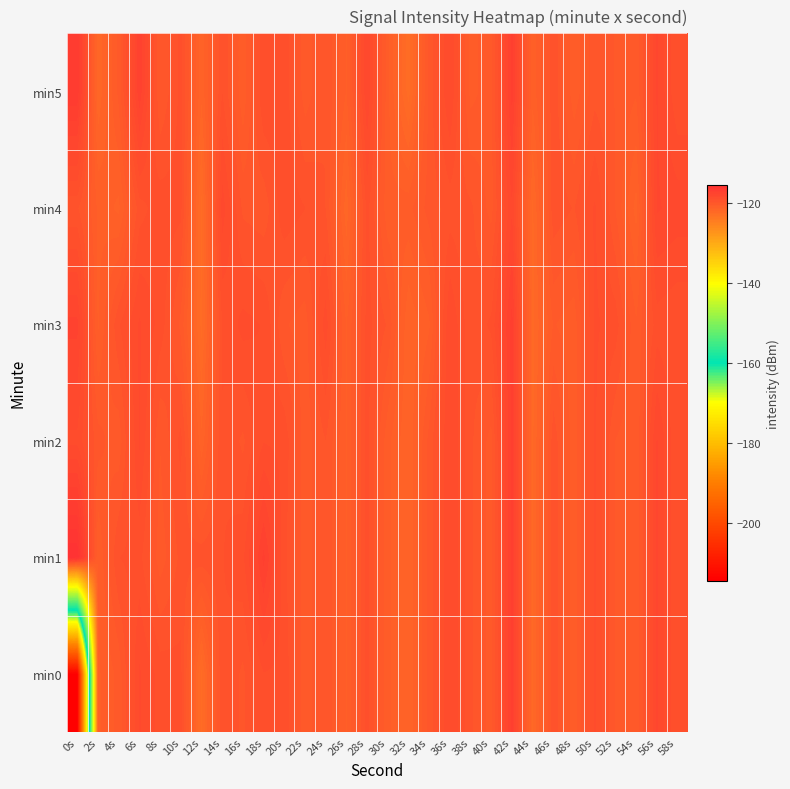

Which label corresponds to the smallest value in the chart?

0s